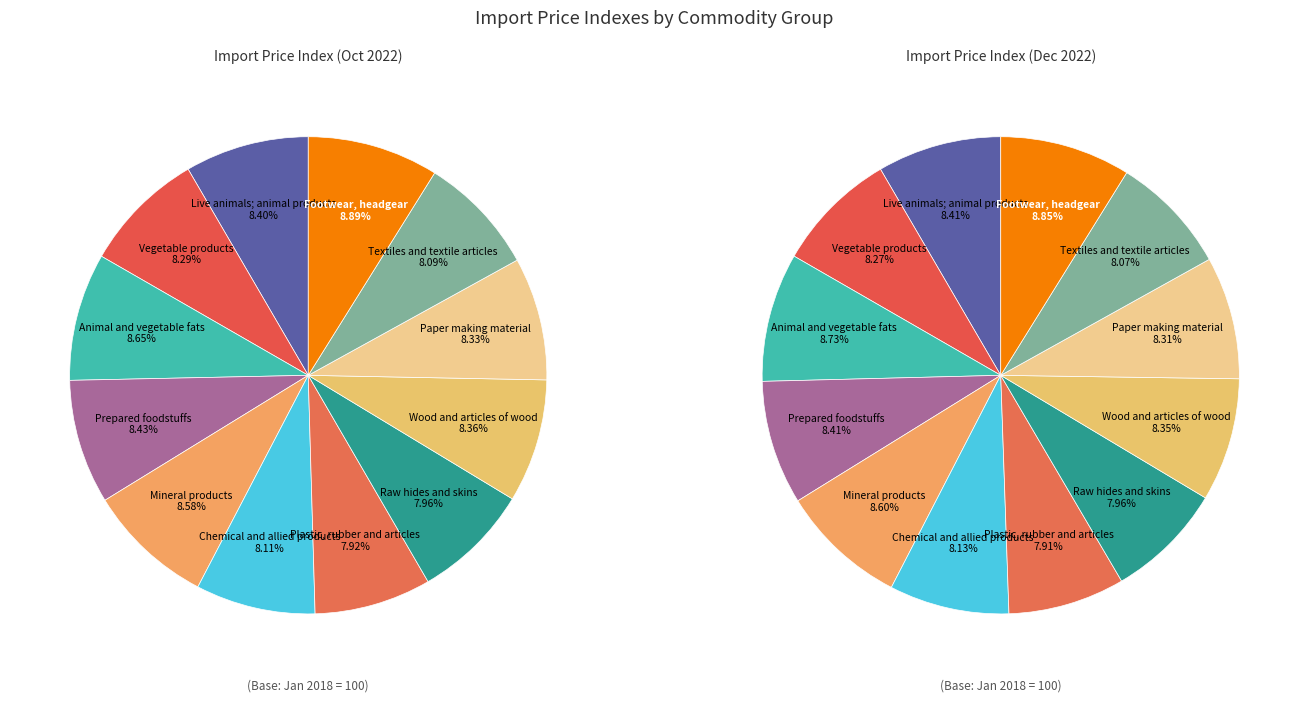

Rank the categories by value from lowest to highest.

Plastic, rubber
and articles, Raw hides
and skins, Textiles and
textile articles, Chemical and
allied products, Vegetable
products, Paper making
material, Wood and
articles of wood, Live animals;
animal products, Prepared
foodstuffs, Mineral
products, Animal and
vegetable fats, Footwear,
headgear